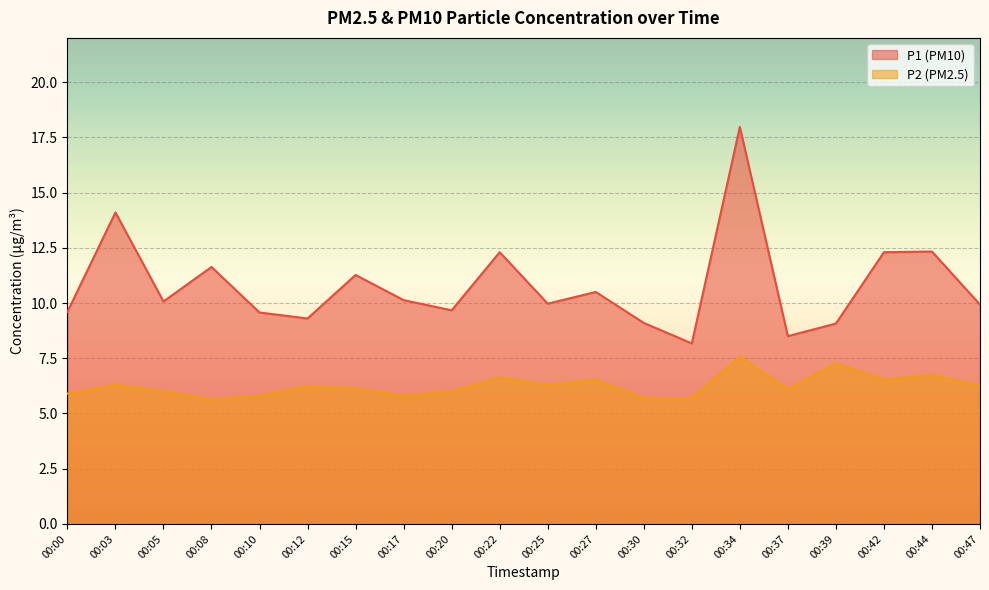

True or false: P1 and P2 cross at least once.

False